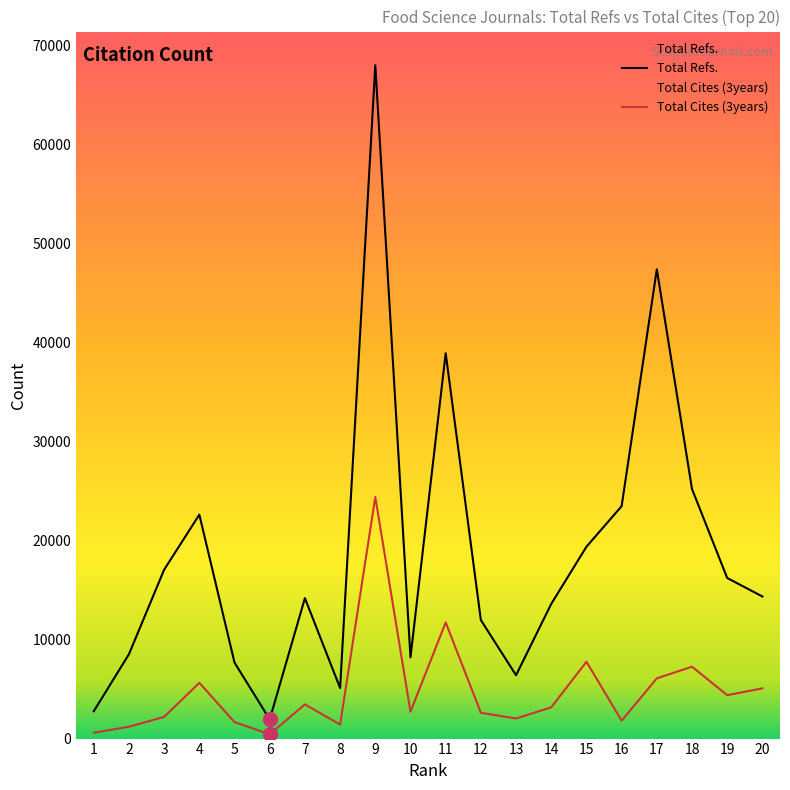

Which series has the largest total across all categories?

Total Refs.